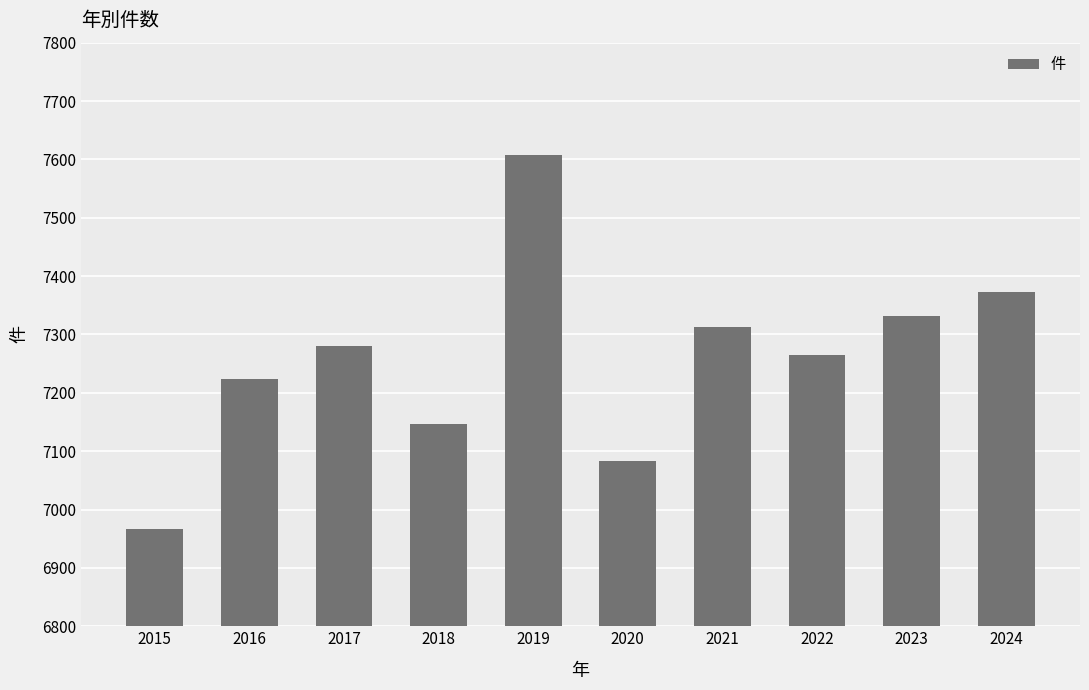

How many data points does each series have?

10